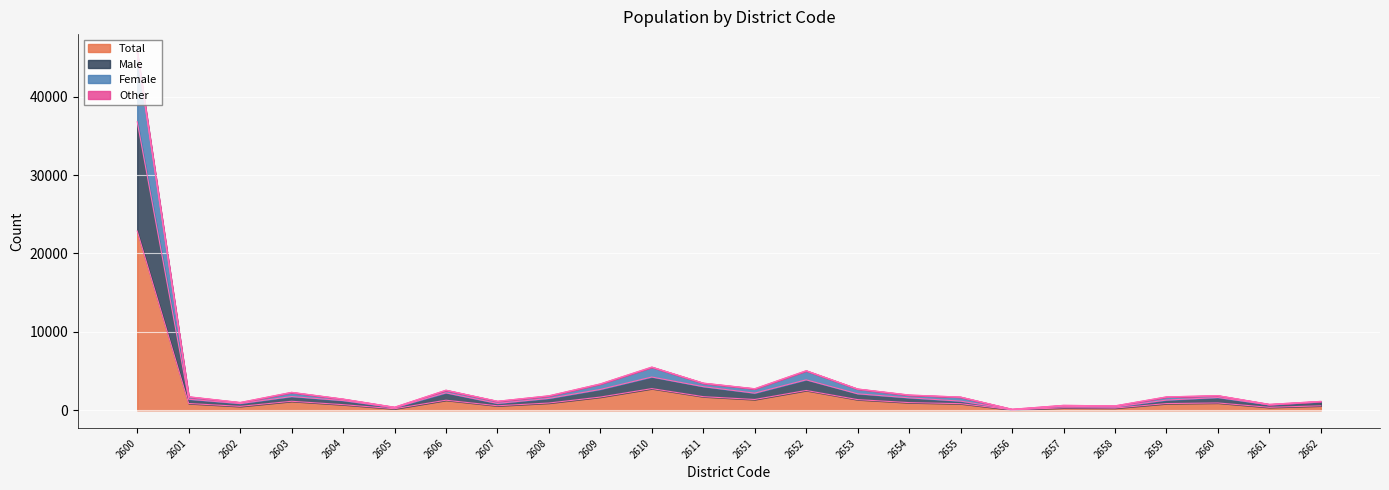

What are all the series names shown in the legend?

Total, Male, Female, Other